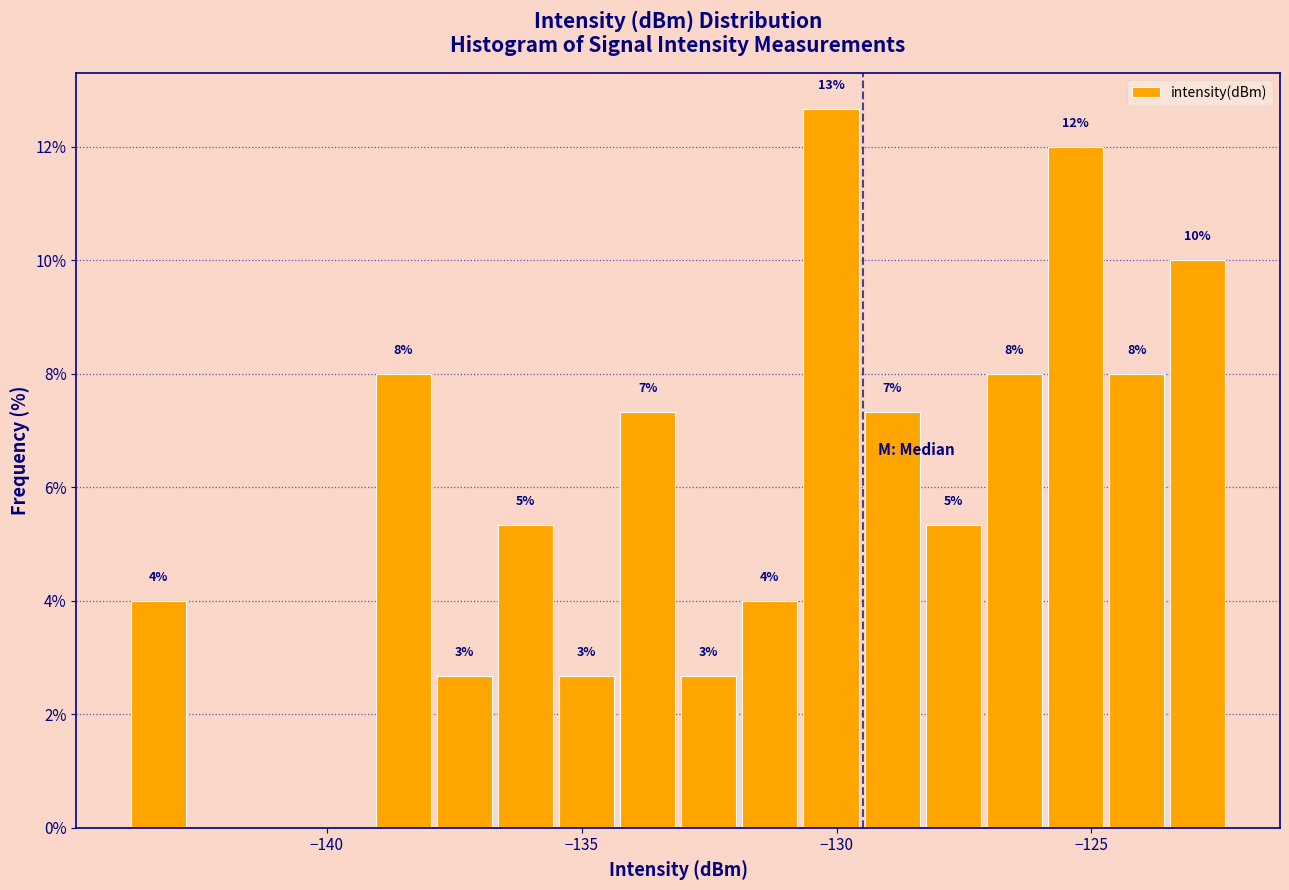

Around what value on the x-axis is the tallest bar? Give the approximate position of its centre, as read against the axis.

-130.0